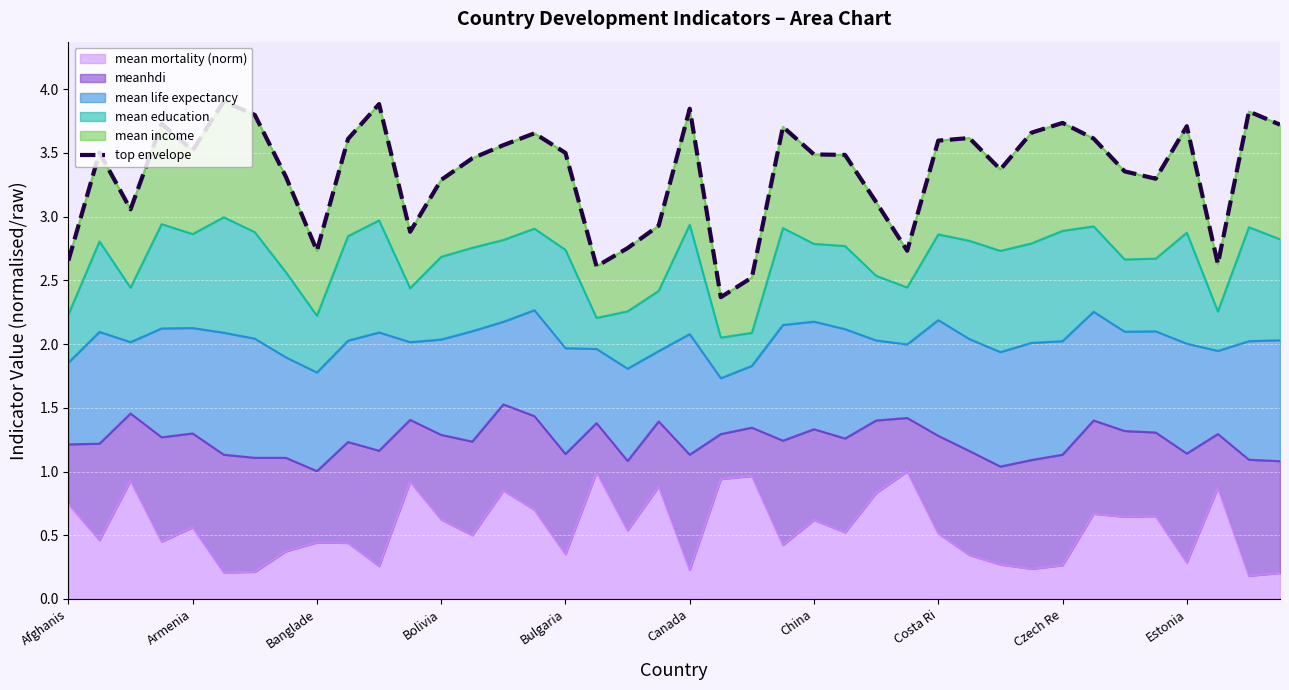

Is it true that the value at 10 is 3.9?

True